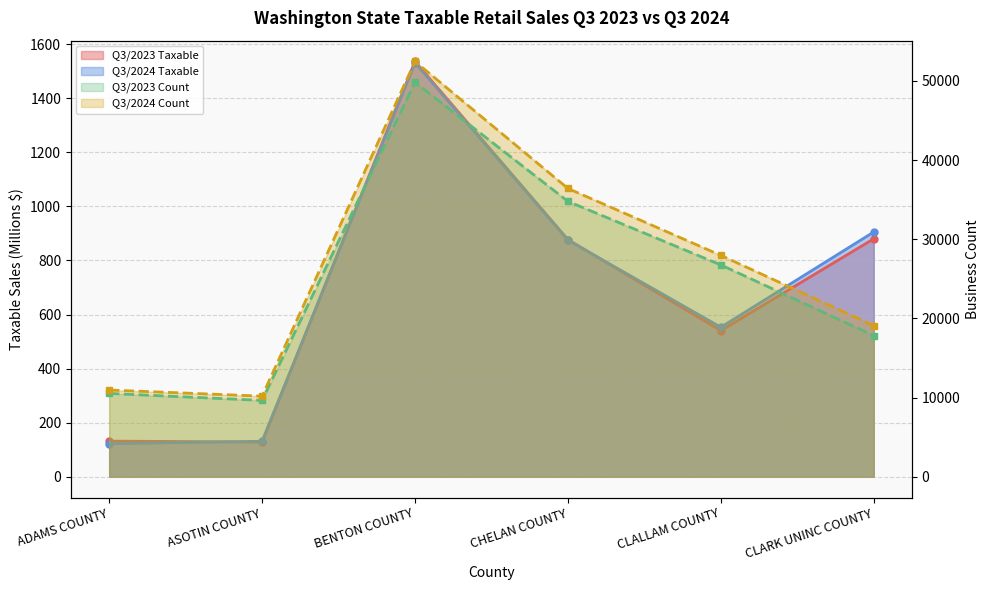

Reading left to right, extract all data points from this chart.

Q3/2023 Taxable: ADAMS COUNTY=131.8	ASOTIN COUNTY=128.3	BENTON COUNTY=1535.8	CHELAN COUNTY=877.2	CLALLAM COUNTY=540.5	CLARK UNINC COUNTY=880.0
Q3/2024 Taxable: ADAMS COUNTY=122.1	ASOTIN COUNTY=131.3	BENTON COUNTY=1531.0	CHELAN COUNTY=874.8	CLALLAM COUNTY=552.9	CLARK UNINC COUNTY=905.2
Q3/2023 Count: ADAMS COUNTY=10526.0	ASOTIN COUNTY=9642.0	BENTON COUNTY=49821.0	CHELAN COUNTY=34784.0	CLALLAM COUNTY=26756.0	CLARK UNINC COUNTY=17828.0
Q3/2024 Count: ADAMS COUNTY=10956.0	ASOTIN COUNTY=10181.0	BENTON COUNTY=52457.0	CHELAN COUNTY=36413.0	CLALLAM COUNTY=27963.0	CLARK UNINC COUNTY=19080.0